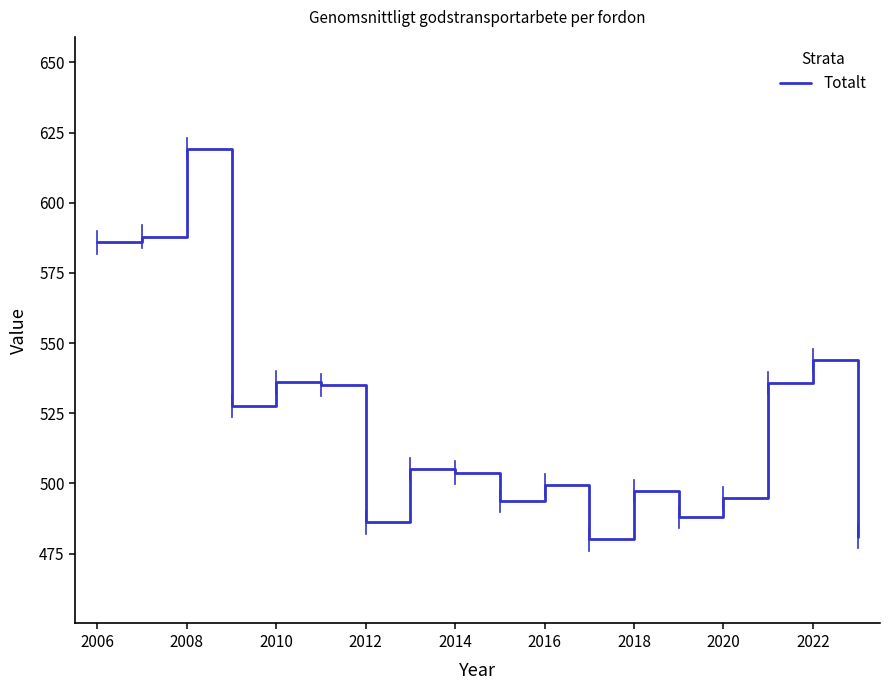

What is the minimum value shown in the chart?

480.1